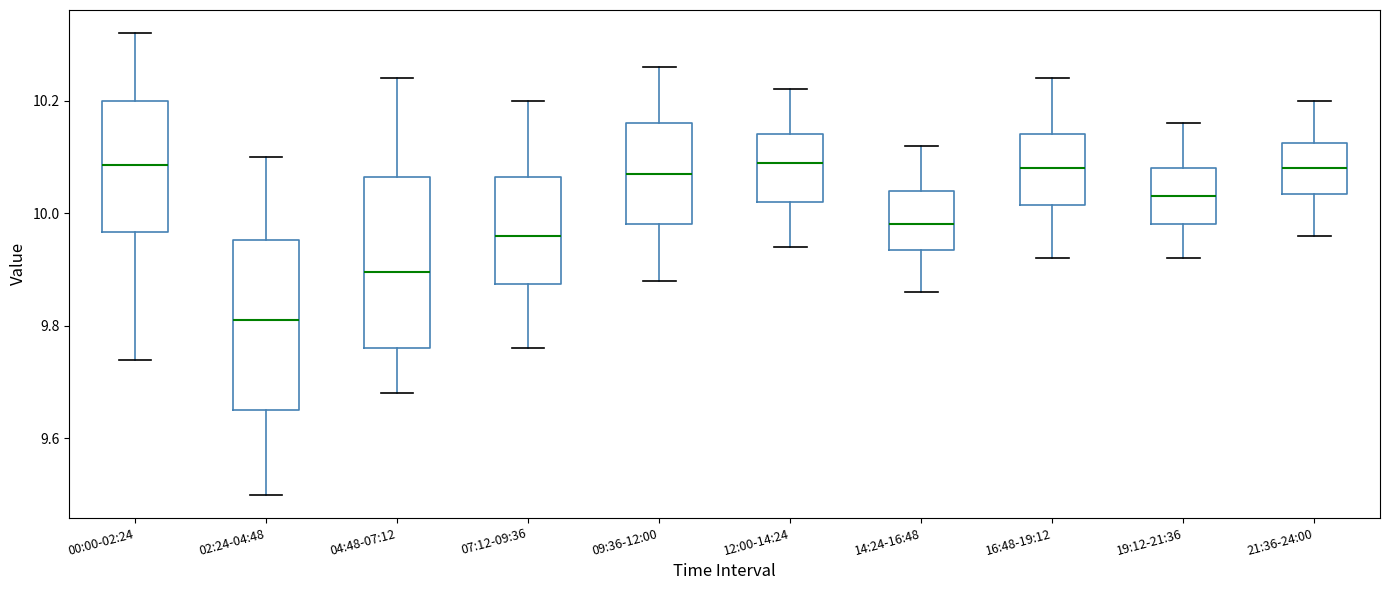

Reading left to right, transcribe this box plot: for each box, give where its median line is, the range the box spans, and where its two whiskers end, as read against the y-axis. The values are not printed on the chart, so give them approximately, as read against the axis.

00:00-02:24: median 10.08, box 9.96 to 10.20, whiskers 9.74 to 10.32
02:24-04:48: median 9.82, box 9.66 to 9.96, whiskers 9.50 to 10.10
04:48-07:12: median 9.90, box 9.76 to 10.06, whiskers 9.68 to 10.24
07:12-09:36: median 9.96, box 9.88 to 10.06, whiskers 9.76 to 10.20
09:36-12:00: median 10.08, box 9.98 to 10.16, whiskers 9.88 to 10.26
12:00-14:24: median 10.10, box 10.02 to 10.14, whiskers 9.94 to 10.22
14:24-16:48: median 9.98, box 9.94 to 10.04, whiskers 9.86 to 10.12
16:48-19:12: median 10.08, box 10.02 to 10.14, whiskers 9.92 to 10.24
19:12-21:36: median 10.04, box 9.98 to 10.08, whiskers 9.92 to 10.16
21:36-24:00: median 10.08, box 10.04 to 10.12, whiskers 9.96 to 10.20